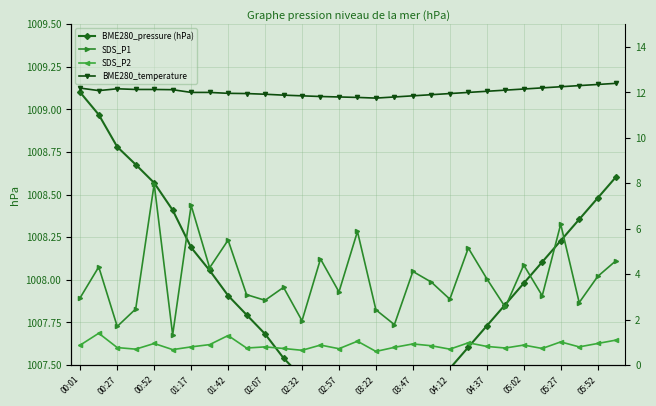

What is the sum of the SDS_P2 values at 05:52 and 00:52?

1.9